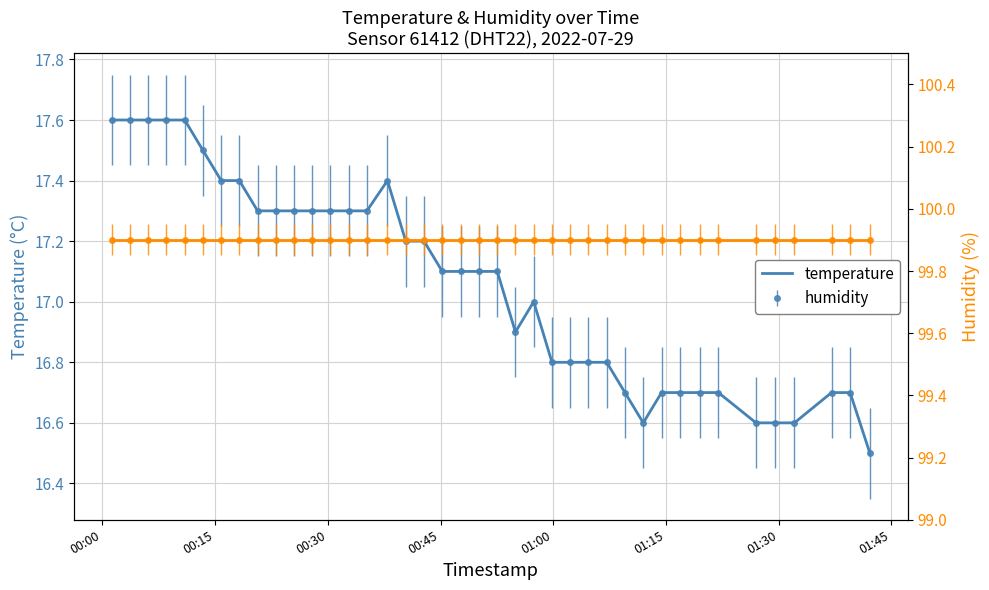

What is the difference between the maximum and minimum values in the temperature series?

1.1